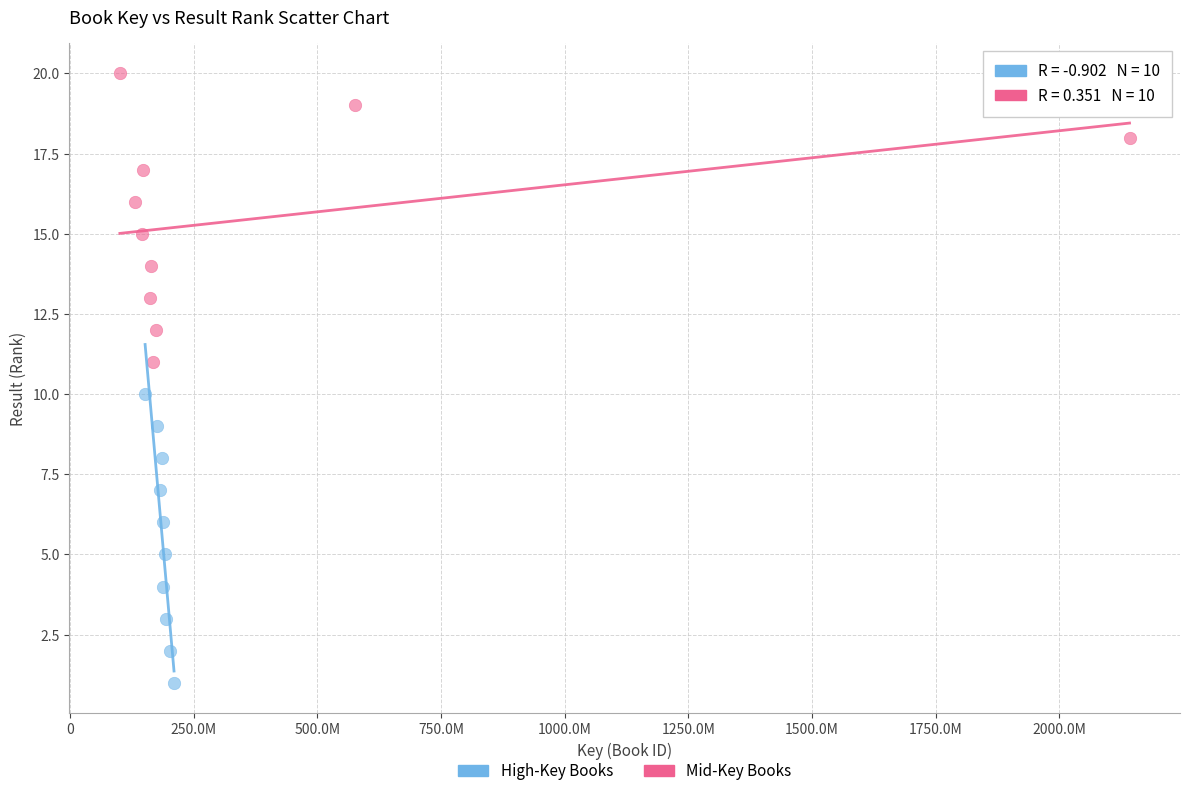

What are all the series names shown in the legend?

High-Key Books, Mid-Key Books